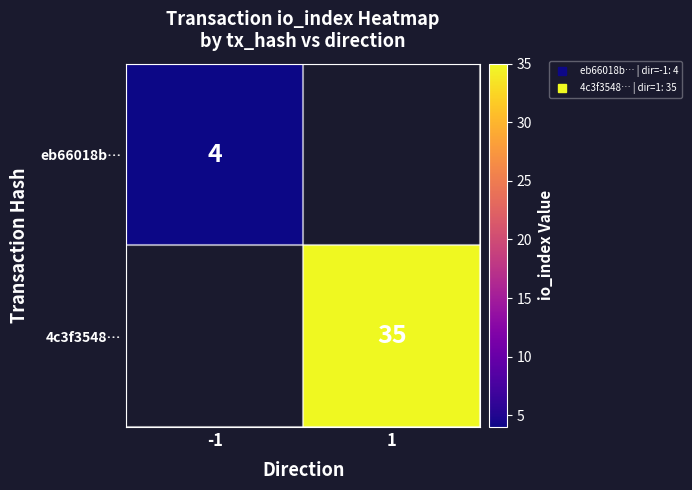

Is the value of eb66018b… at 1 greater than the value of 4c3f3548… at -1?

No